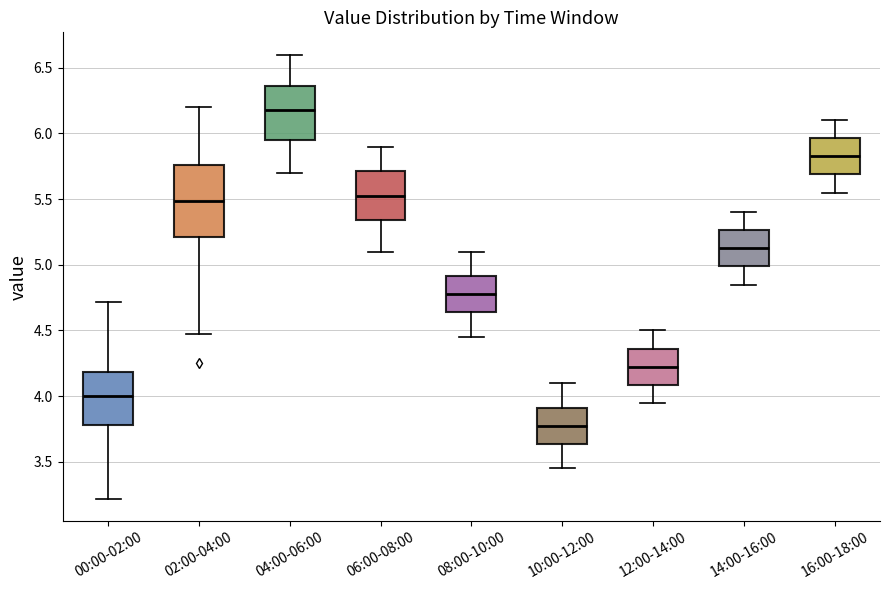

Reading left to right, transcribe this box plot: for each box, give where its median line is, the range the box spans, and where its two whiskers end, as read against the y-axis. The values are not printed on the chart, so give them approximately, as read against the axis.

00:00-02:00: median 4.00, box 3.80 to 4.20, whiskers 3.20 to 4.70
02:00-04:00: median 5.50, box 5.20 to 5.75, whiskers 4.45 to 6.20
04:00-06:00: median 6.20, box 5.95 to 6.35, whiskers 5.70 to 6.60
06:00-08:00: median 5.55, box 5.35 to 5.70, whiskers 5.10 to 5.90
08:00-10:00: median 4.80, box 4.65 to 4.90, whiskers 4.45 to 5.10
10:00-12:00: median 3.80, box 3.65 to 3.90, whiskers 3.45 to 4.10
12:00-14:00: median 4.25, box 4.10 to 4.35, whiskers 3.95 to 4.50
14:00-16:00: median 5.15, box 5.00 to 5.25, whiskers 4.85 to 5.40
16:00-18:00: median 5.85, box 5.70 to 5.95, whiskers 5.55 to 6.10